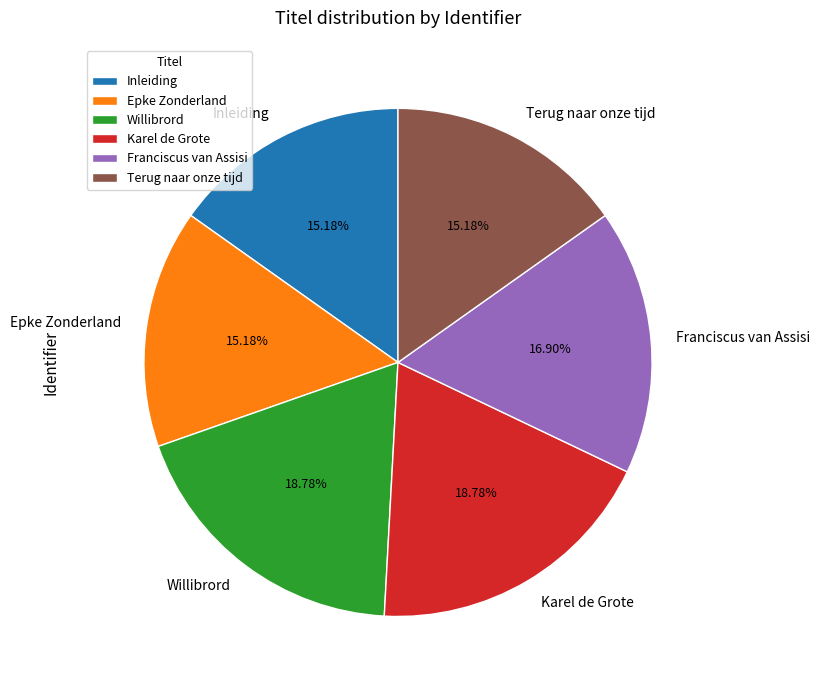

How many slices are in this pie chart?

6